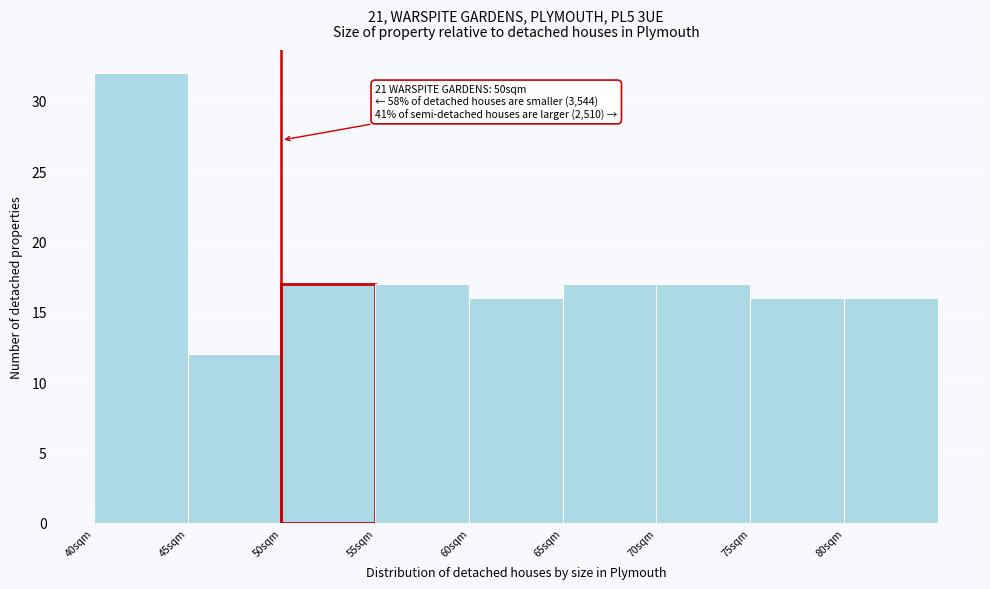

Which range on the x-axis has the tallest bar?

40 to 45